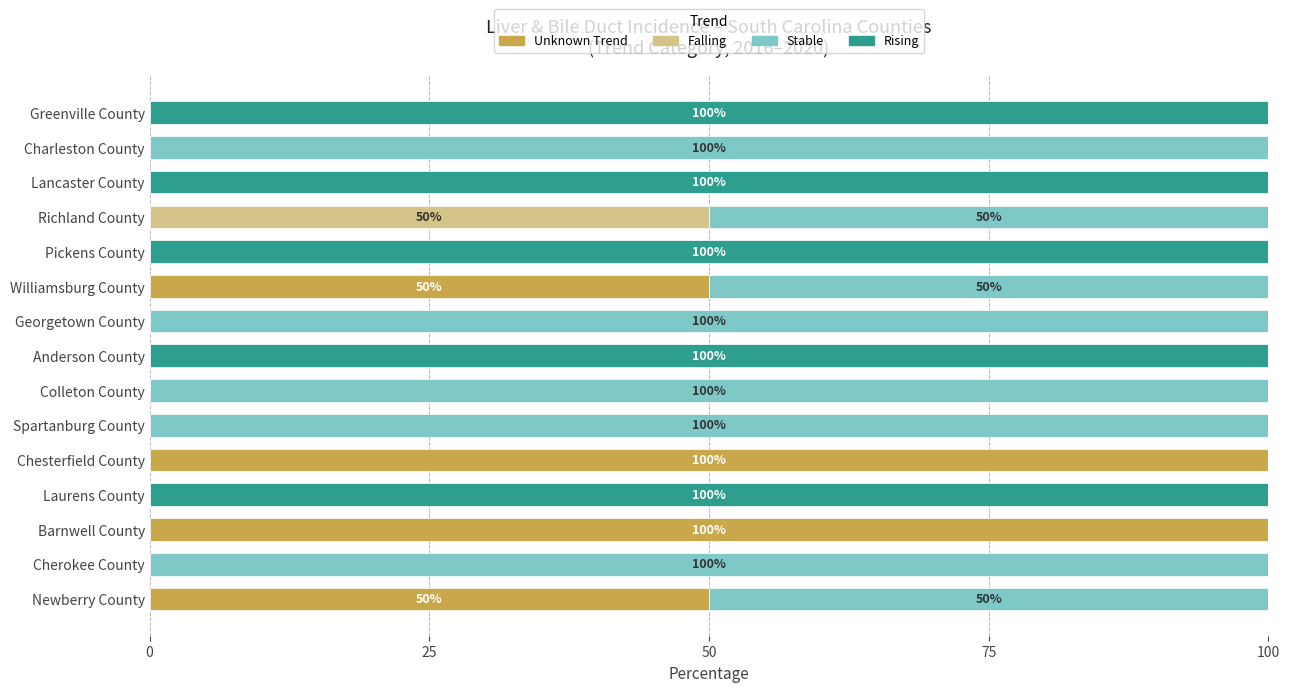

What is the highest value of the Unknown Trend series?

100